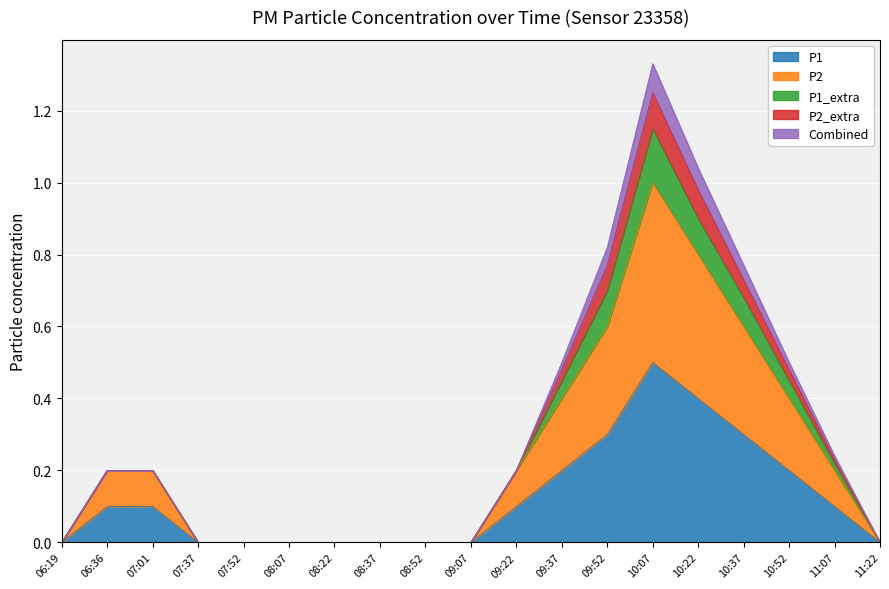

How many P1 values are between 0 and 1?

19